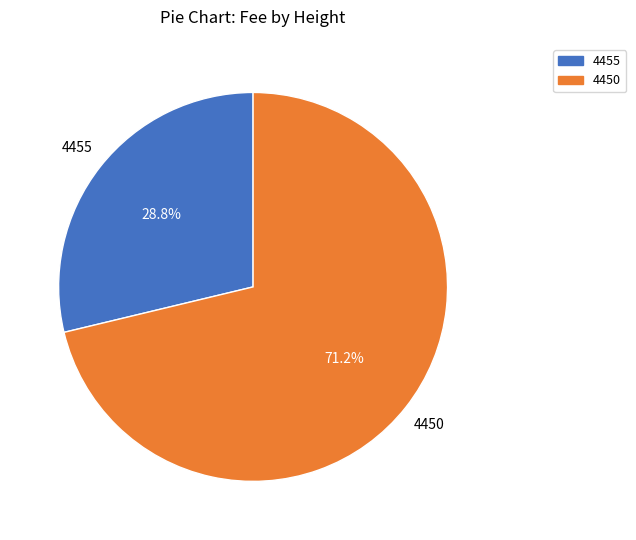

What percentage do 4450 and 4455 together represent?

100.0%